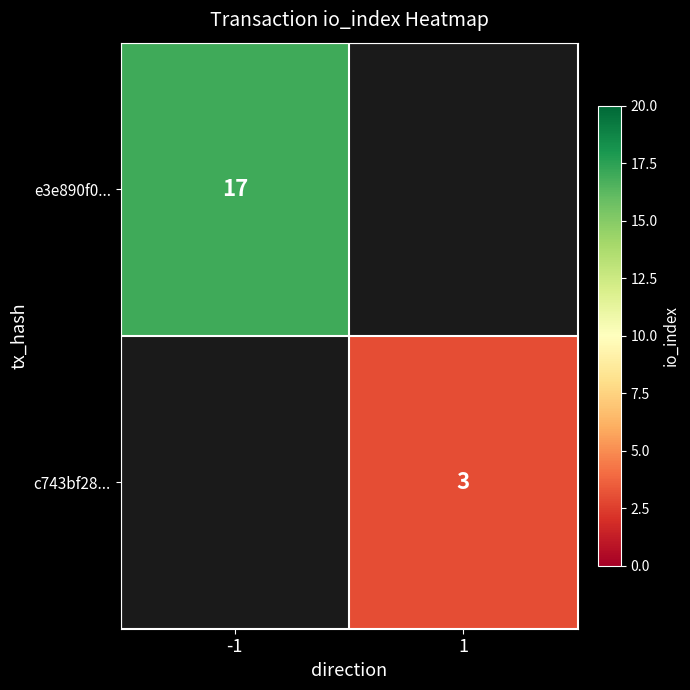

At how many categories does at least one series exceed 13?

1